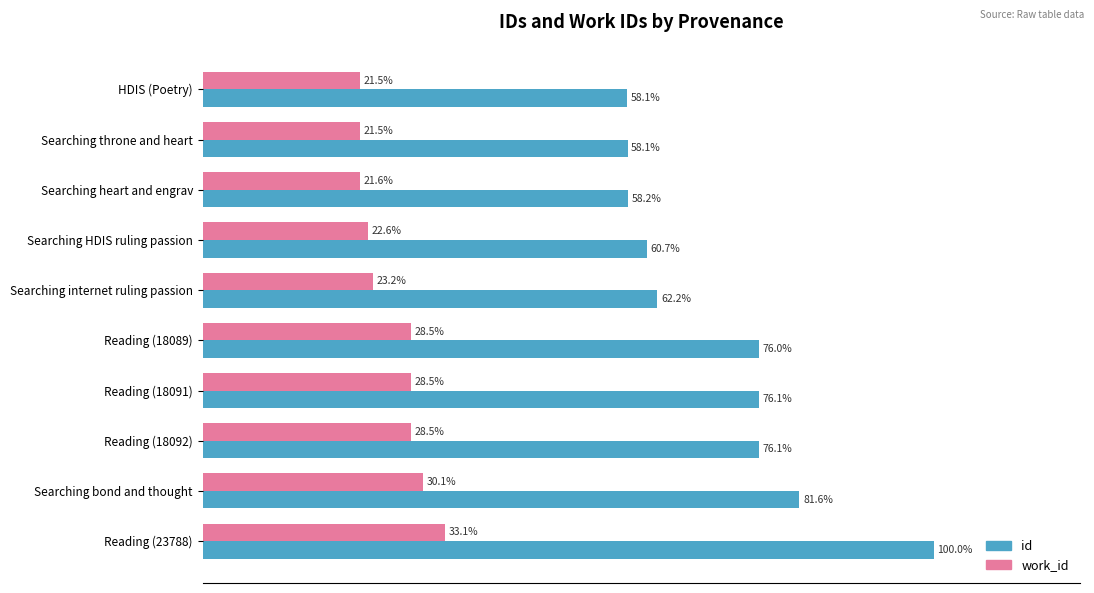

Is the value of id at Searching bond and thought greater than the value of work_id at Reading (23788)?

Yes